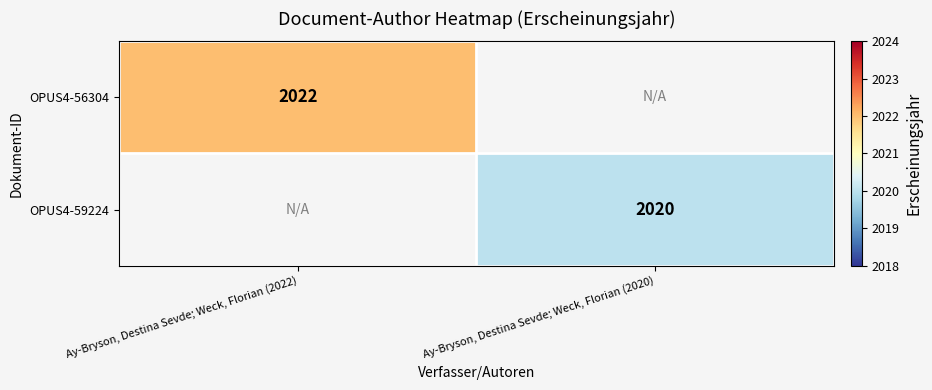

The OPUS4-59224 series shows 3548 at Ay-Bryson, Destina Sevde; Weck, Florian (2020). True or false?

False